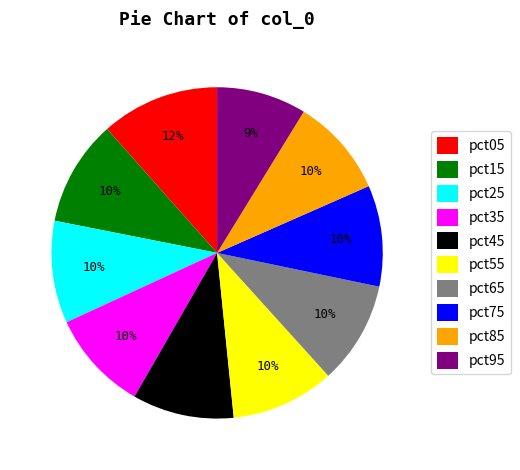

What is the largest slice in the pie chart?

pct05